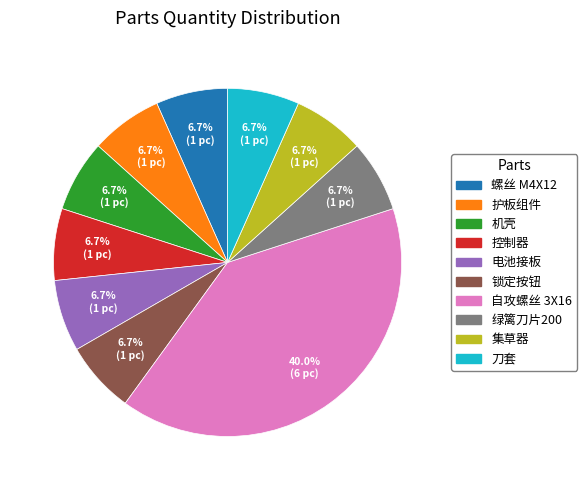

What is the largest slice in the pie chart?

自攻螺丝 3X16